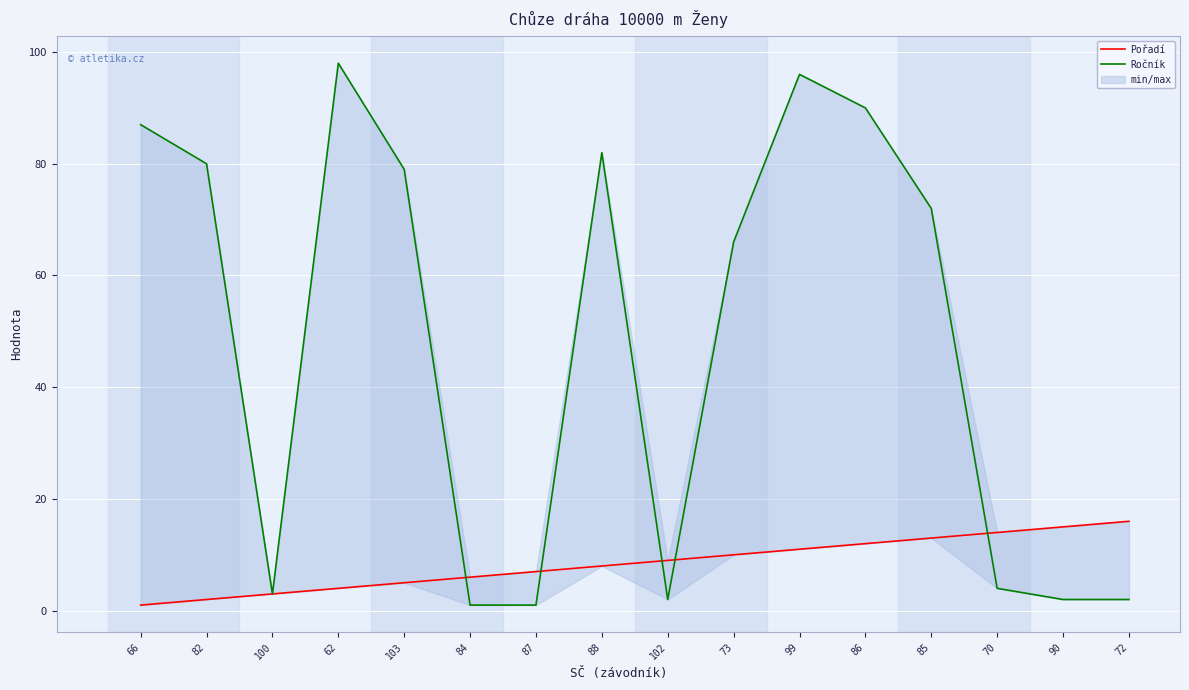

Between 87 and 90, which series saw the biggest shift?

Pořadí